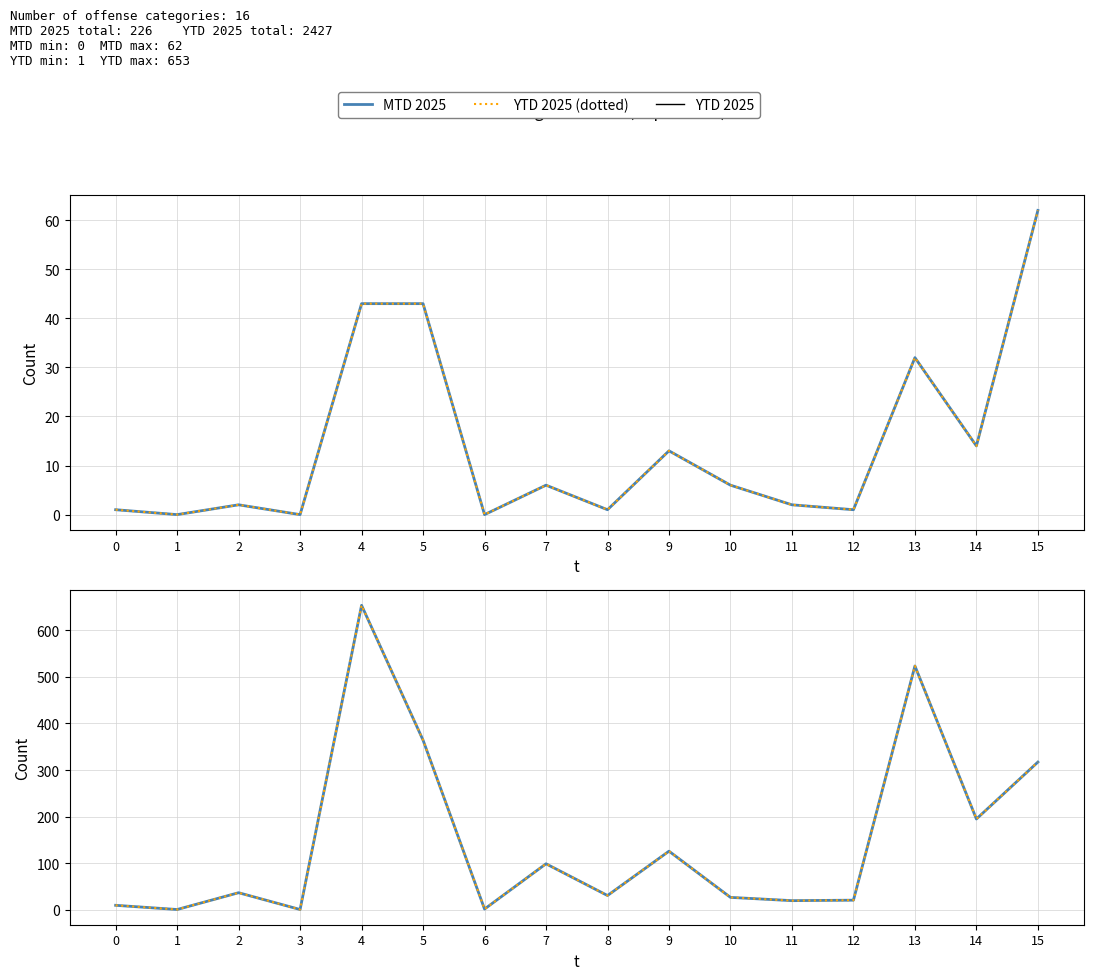

List the labels in order of MTD 2025 value, largest first.

15, 4, 5, 13, 14, 9, 7, 10, 2, 11, 0, 8, 12, 1, 3, 6